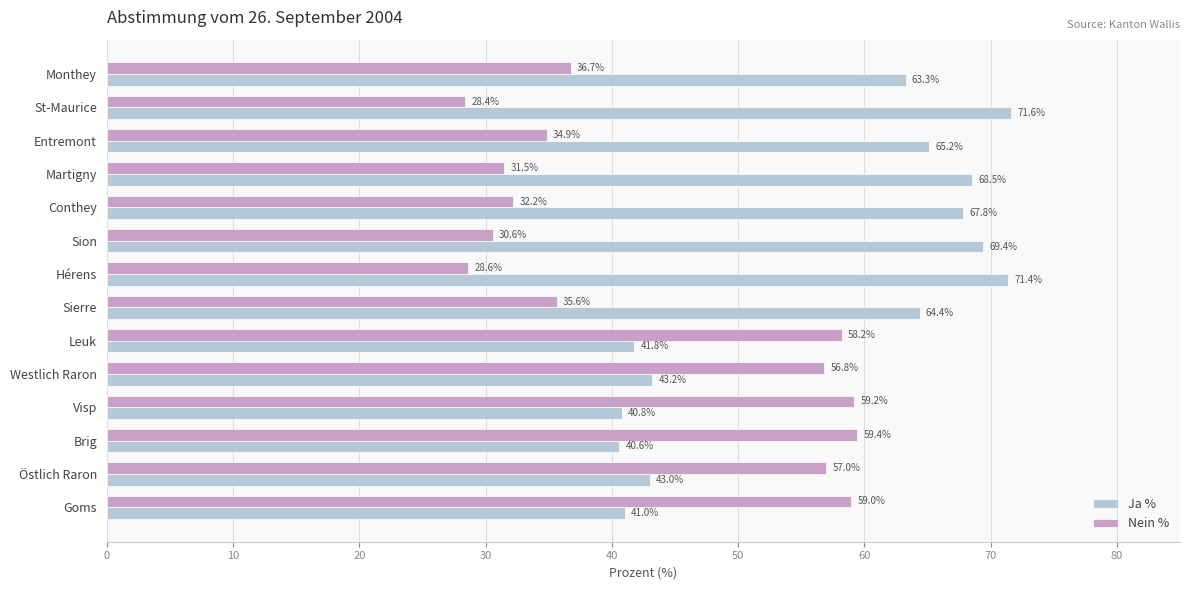

List the series in order of their overall mean, lowest first.

Nein %, Ja %